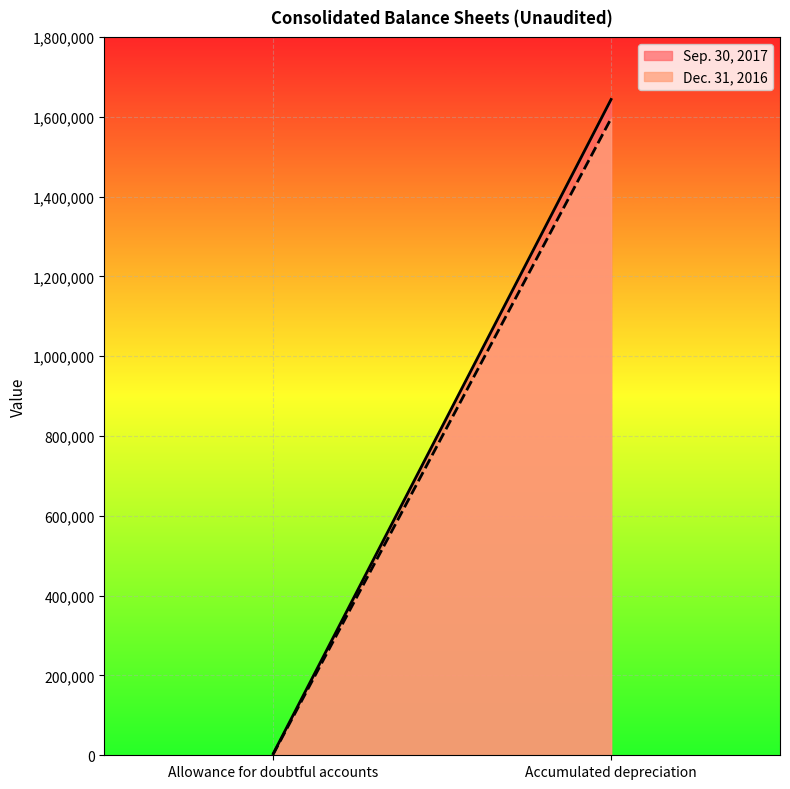

Count the number of data series in this chart.

2